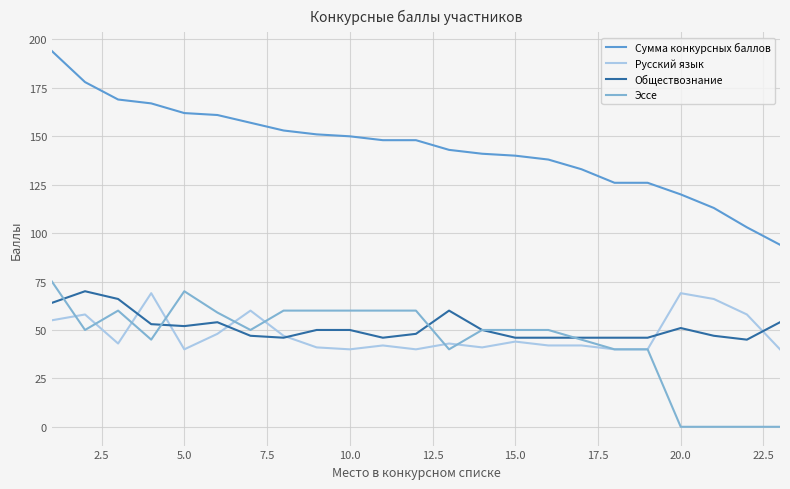

What is the maximum value shown in the chart?

194